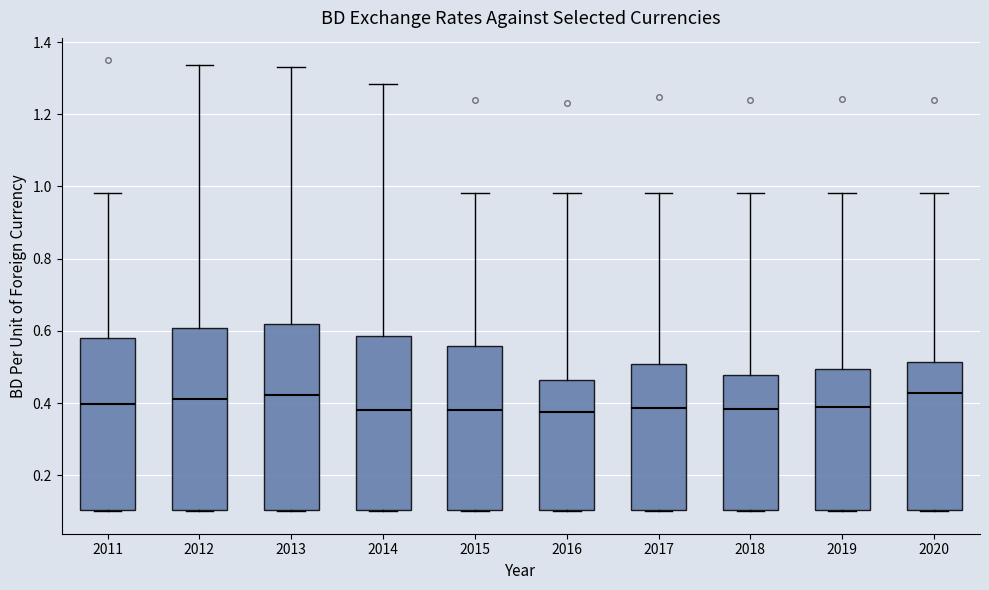

Reading left to right, transcribe this box plot: for each box, give where its median line is, the range the box spans, and where its two whiskers end, as read against the y-axis. The values are not printed on the chart, so give them approximately, as read against the axis.

2011: median 0.40, box 0.10 to 0.58, whiskers 0.10 to 0.98
2012: median 0.42, box 0.10 to 0.60, whiskers 0.10 to 1.34
2013: median 0.42, box 0.10 to 0.62, whiskers 0.10 to 1.34
2014: median 0.38, box 0.10 to 0.58, whiskers 0.10 to 1.28
2015: median 0.38, box 0.10 to 0.56, whiskers 0.10 to 0.98
2016: median 0.38, box 0.10 to 0.46, whiskers 0.10 to 0.98
2017: median 0.38, box 0.10 to 0.50, whiskers 0.10 to 0.98
2018: median 0.38, box 0.10 to 0.48, whiskers 0.10 to 0.98
2019: median 0.38, box 0.10 to 0.50, whiskers 0.10 to 0.98
2020: median 0.42, box 0.10 to 0.52, whiskers 0.10 to 0.98